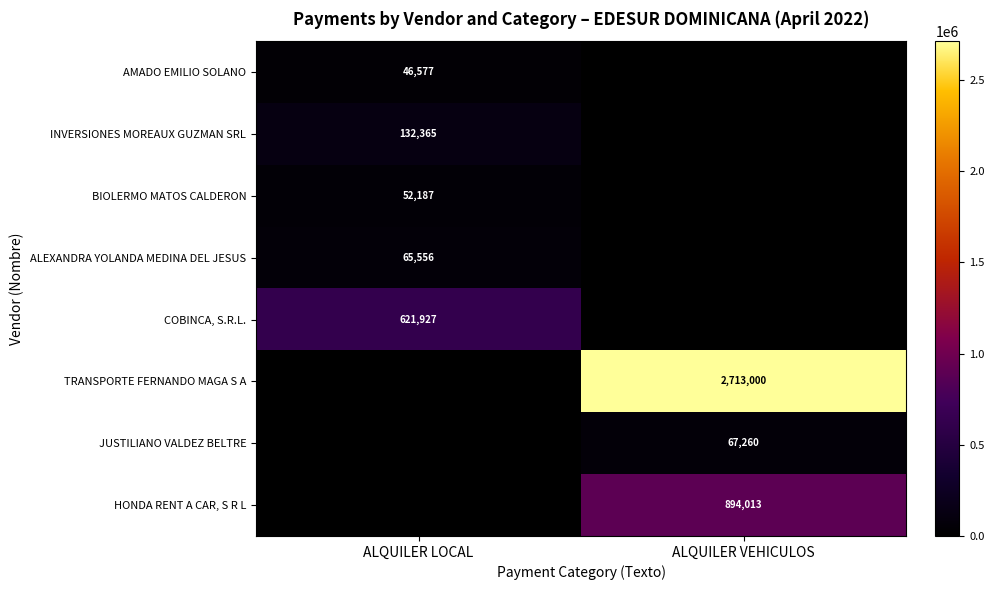

True or false: ALEXANDRA YOLANDA MEDINA DEL JESUS has a value of 65556 at ALQUILER LOCAL.

True